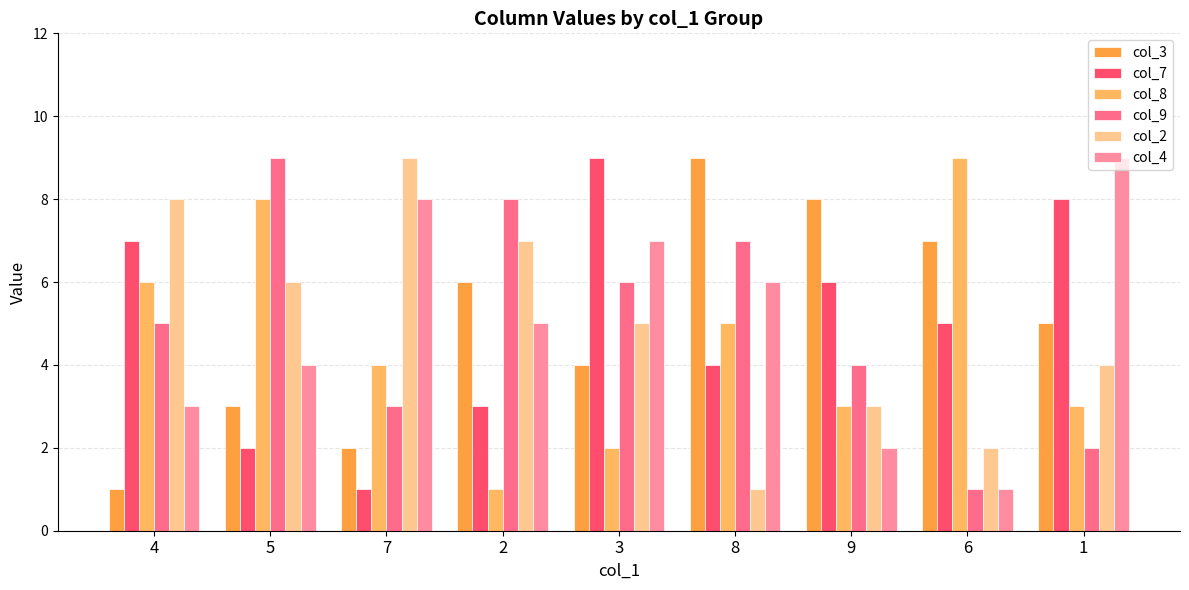

Which category has the lowest value across all series?

4